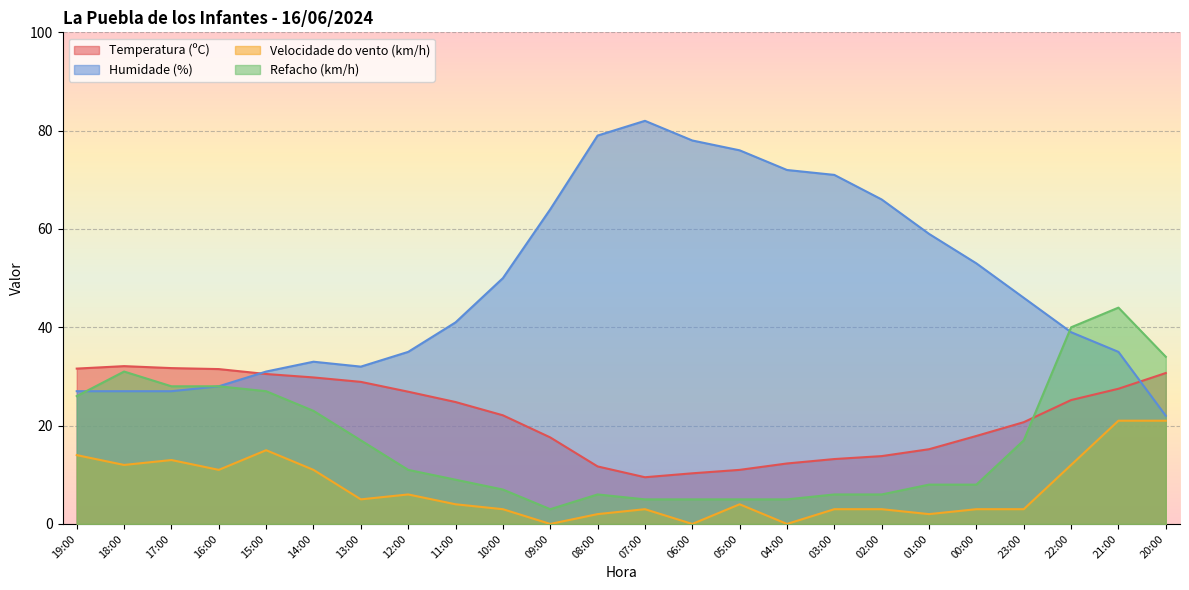

What is the label of the 9th point from the left?

11:00